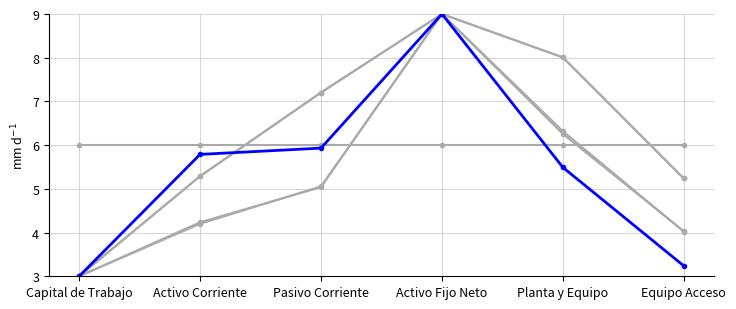

What is the spread (max minus min) of values at Activo Fijo Neto?

3.0